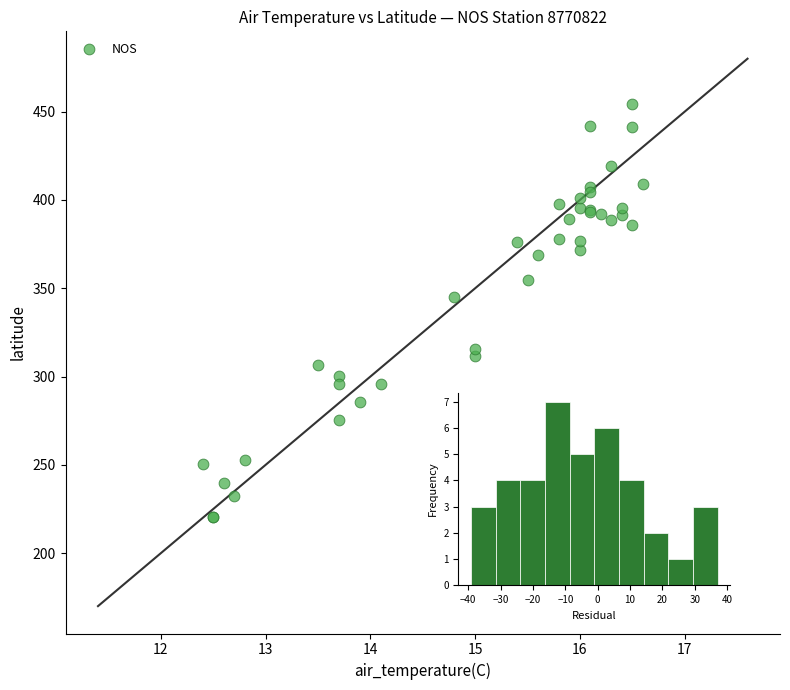

What Y value in the scatter plot is closest to 337?

344.8